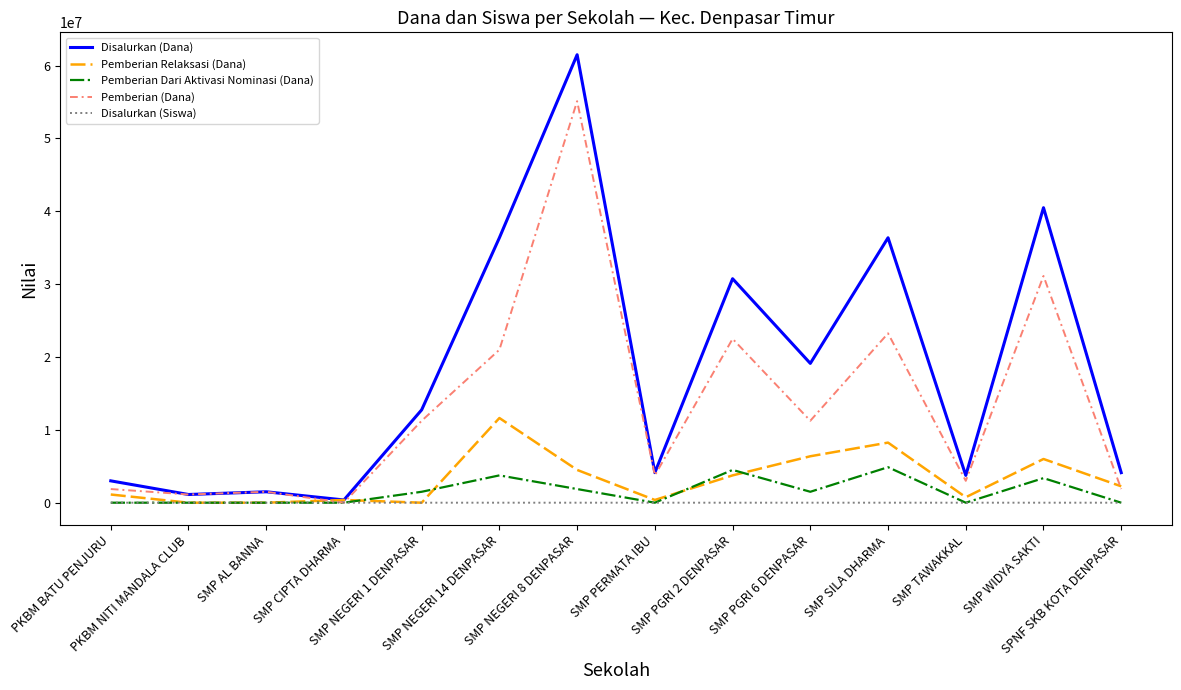

How many values in the Pemberian Relaksasi (Dana) series are below 2250000?

7